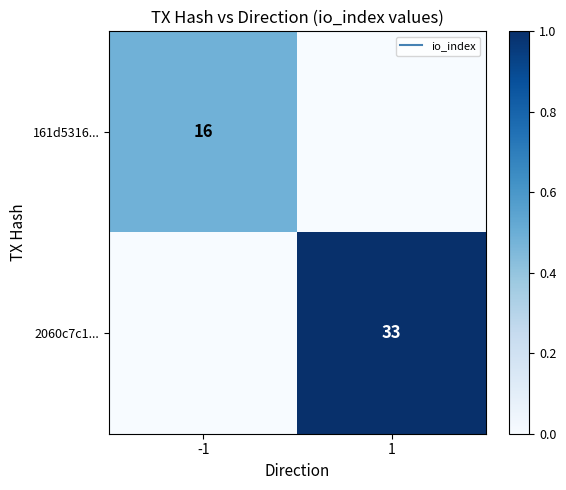

Is it true that 161d5316... equals 0.2 at 1?

False